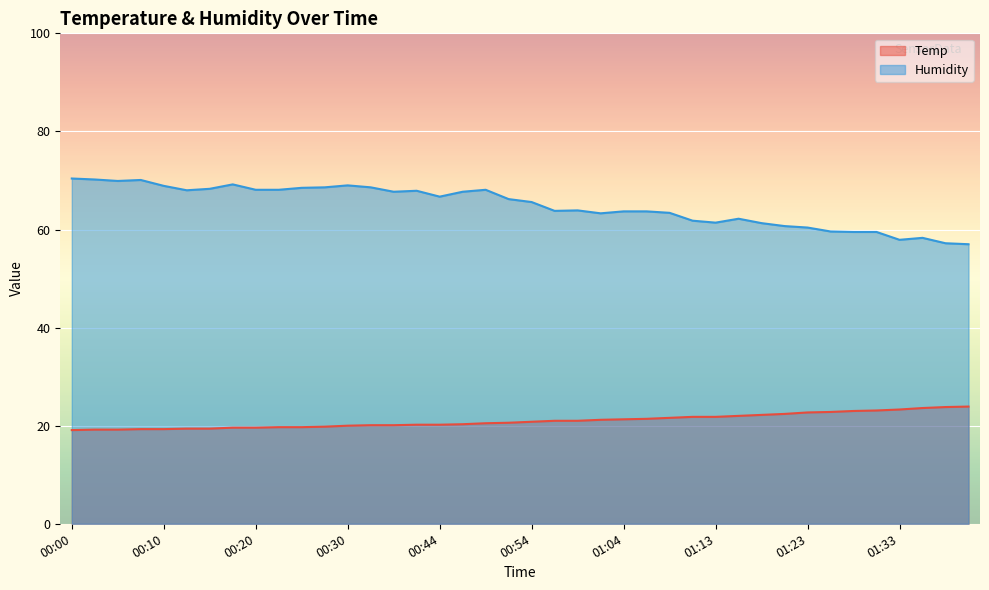

List the labels in order of Humidity value, smallest first.

01:41, 01:38, 01:33, 01:36, 01:28, 01:31, 01:26, 01:23, 01:21, 01:18, 01:13, 01:11, 01:16, 01:01, 01:08, 01:04, 01:06, 00:56, 00:59, 00:54, 00:51, 00:44, 00:35, 00:46, 00:38, 00:12, 00:20, 00:23, 00:48, 00:15, 00:25, 00:28, 00:33, 00:10, 00:30, 00:17, 00:05, 00:07, 00:03, 00:00